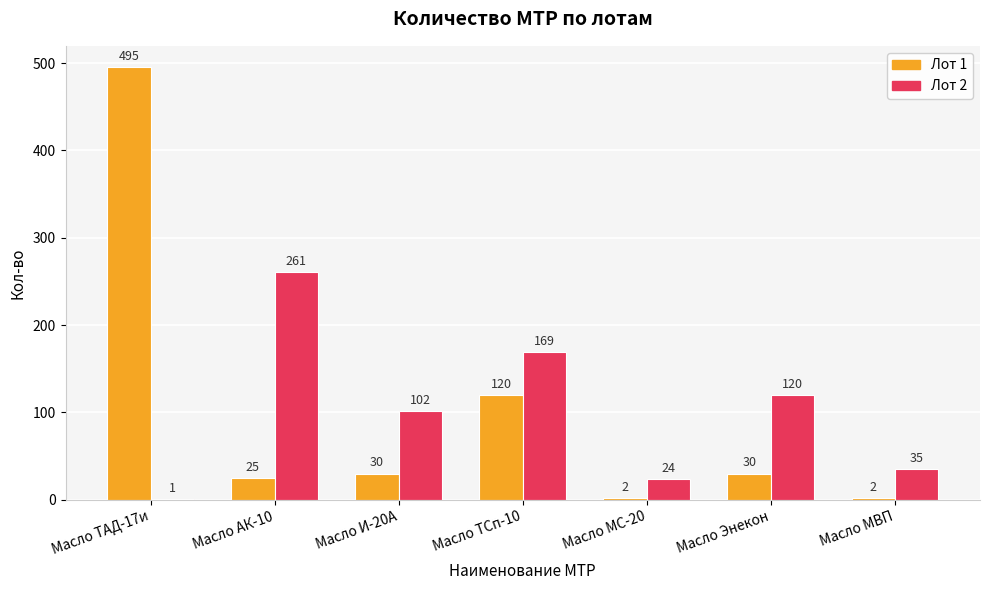

Count the number of categories in the chart.

7